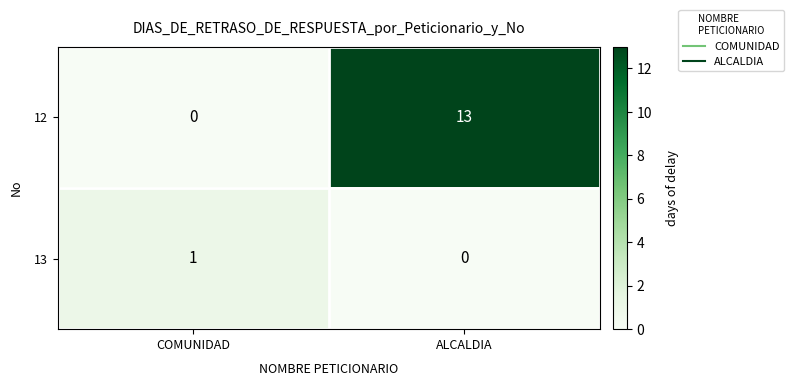

The value of 12 at ALCALDIA is 13. True or false?

True